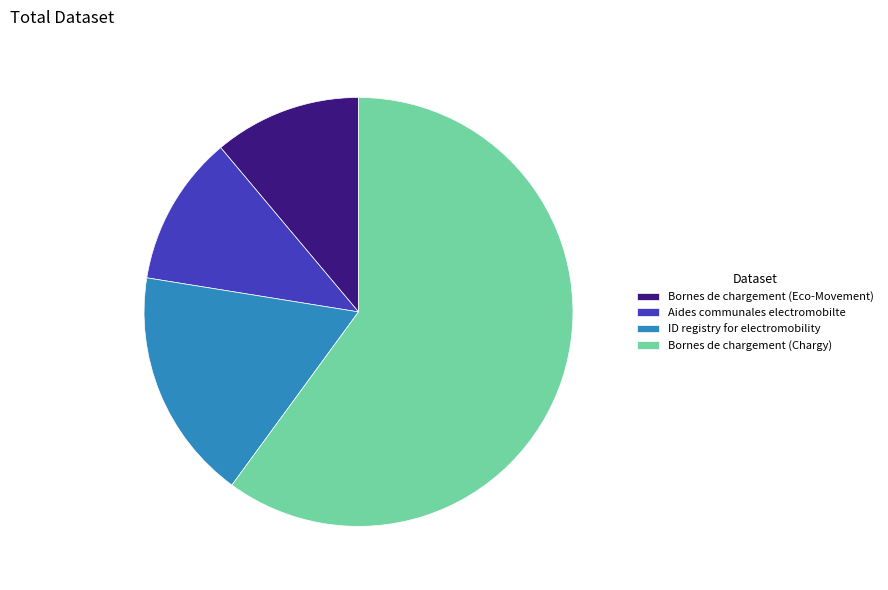

Count the number of slices in the pie.

4